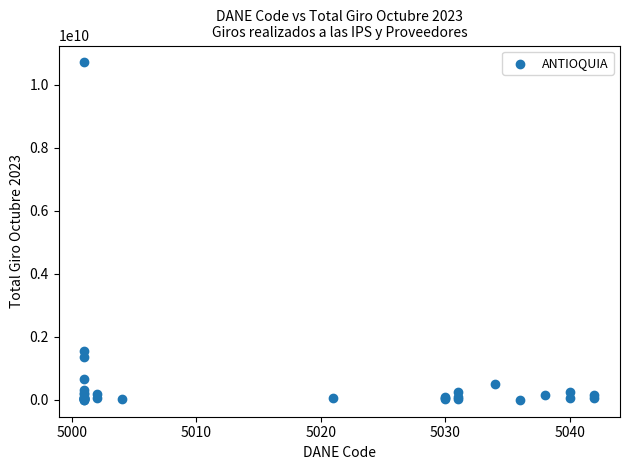

What Y value in the scatter plot is closest to 5352679944?

1546231698